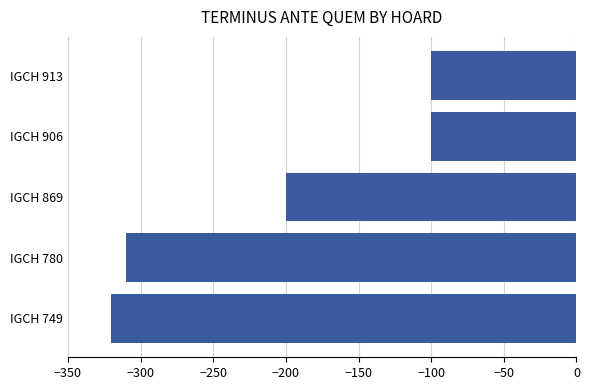

What is the average value?

-206